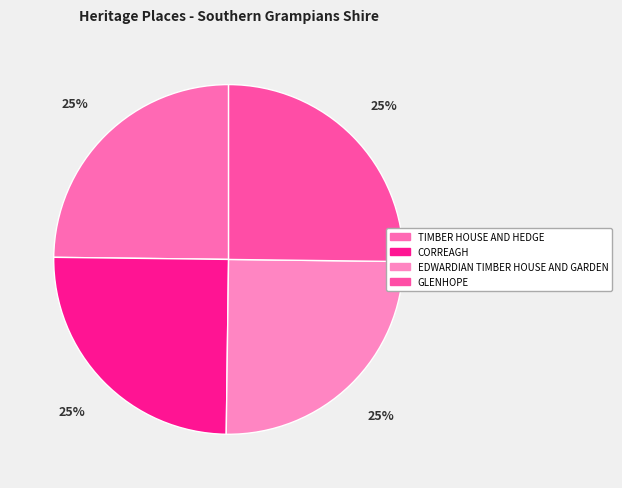

How many slices are in this pie chart?

4